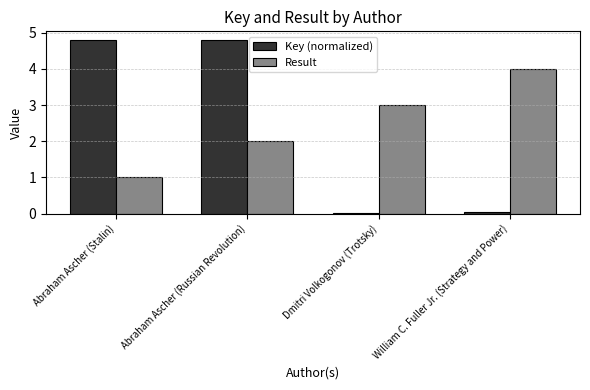

Are the bars grouped side by side (vs. stacked)?

Yes